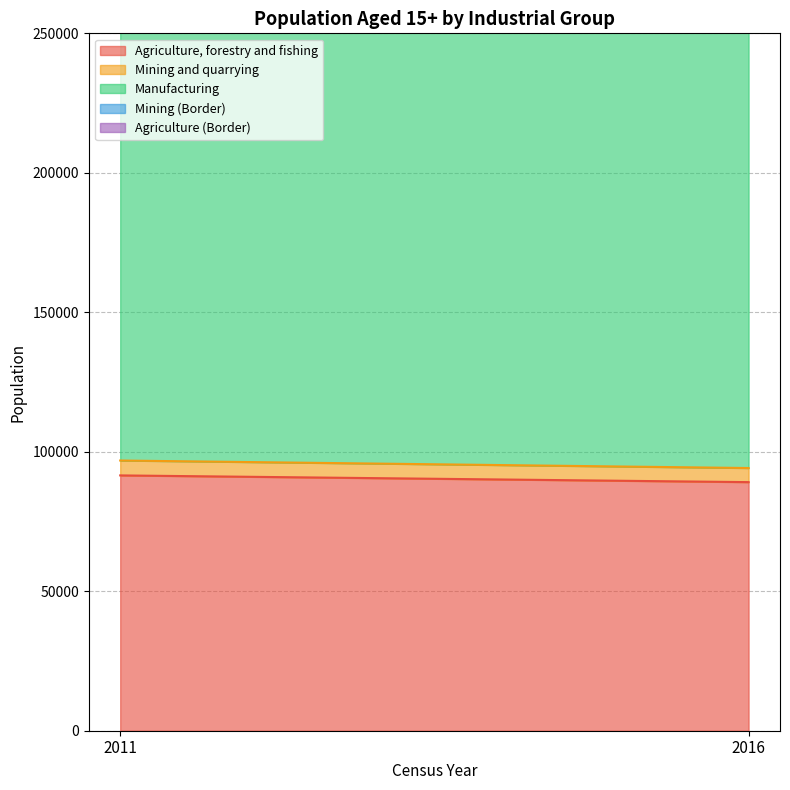

Rank the series by their maximum value, from lowest to highest.

Mining (Border), Mining and quarrying, Agriculture (Border), Agriculture, forestry and fishing, Manufacturing